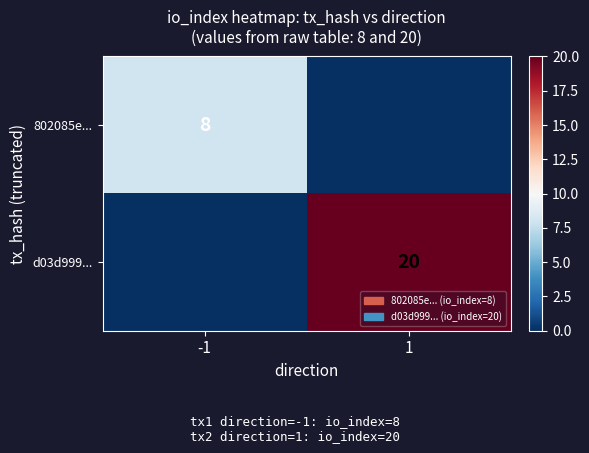

The value of 802085e... at -1 is 8. True or false?

True